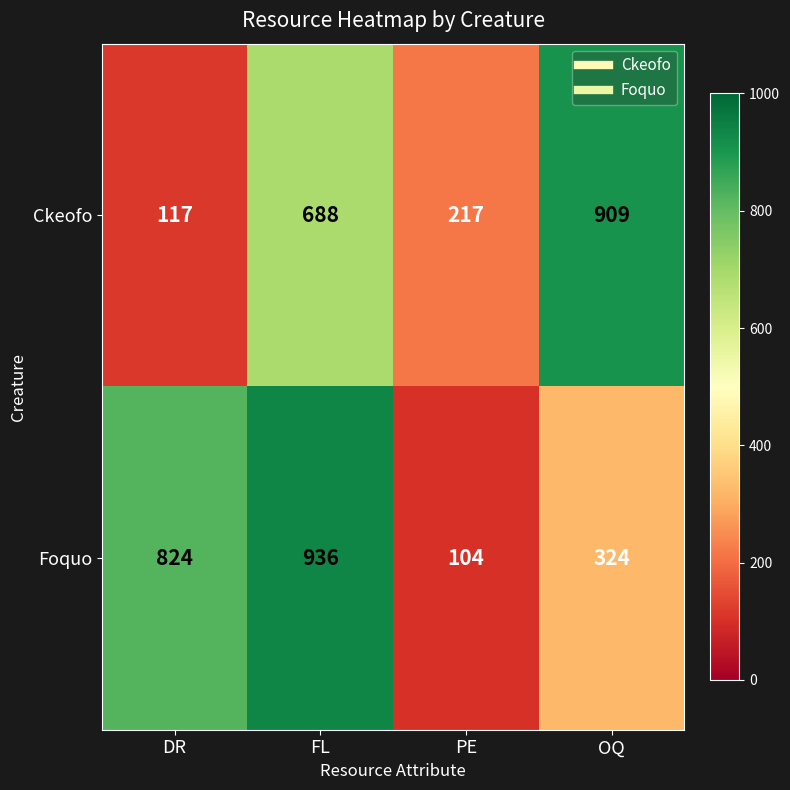

At which label is Ckeofo closest to 513?

FL